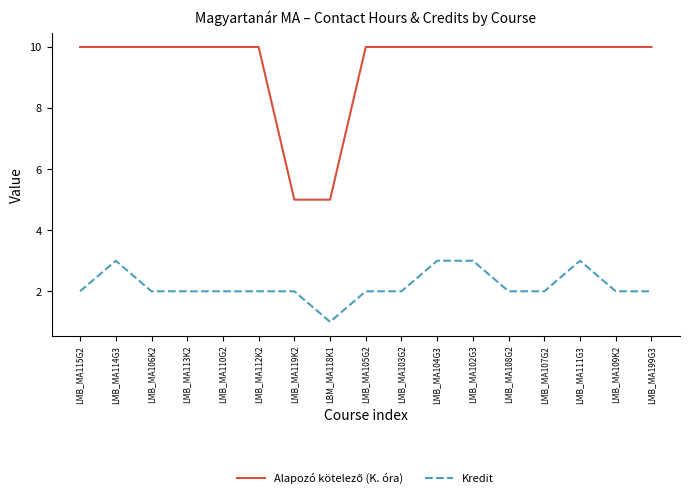

The Kredit series shows 2 at LBM_MA118K1. True or false?

False